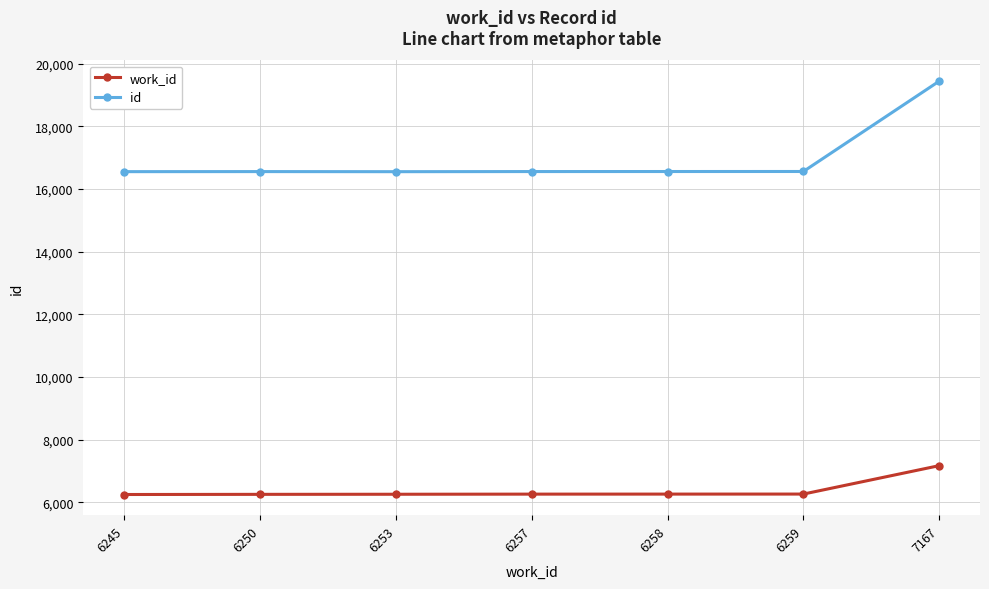

What is the difference between the highest and lowest values at 6259?

10303